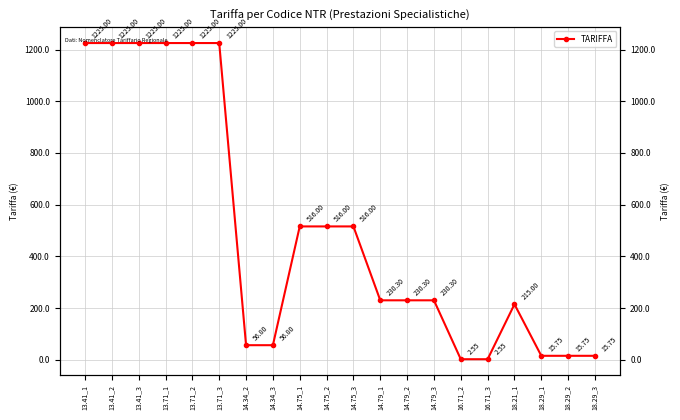

What is the sum of all values?

9969.9